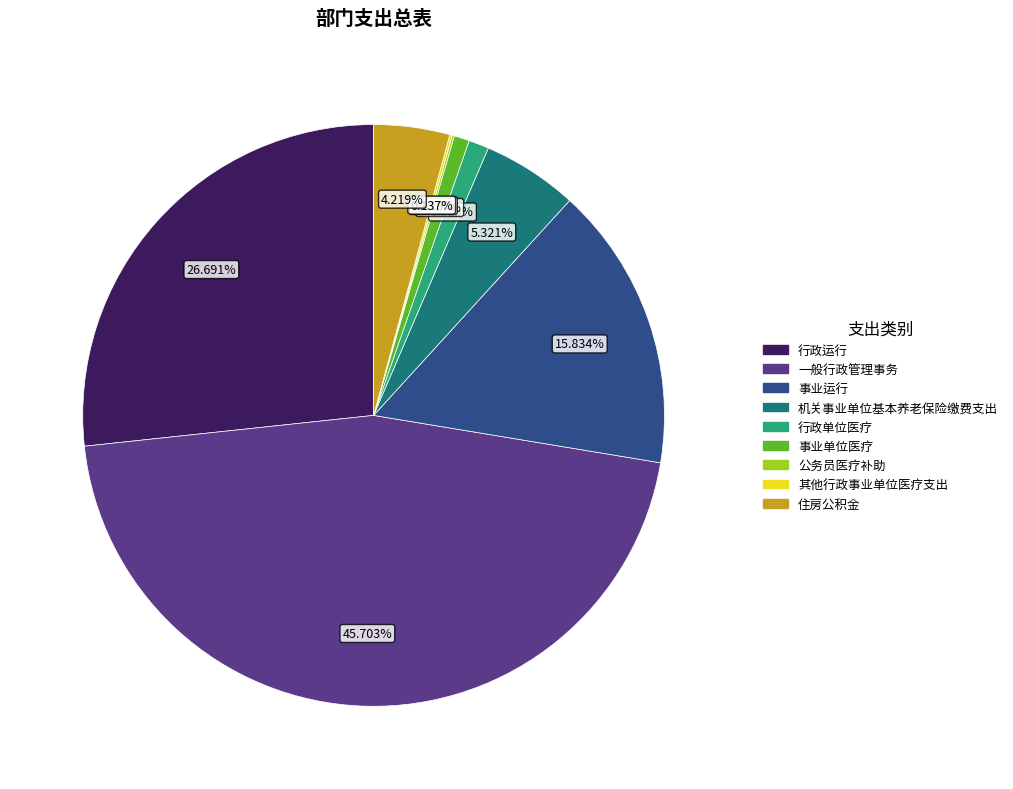

To the nearest percent, what is the average slice percentage?

11%